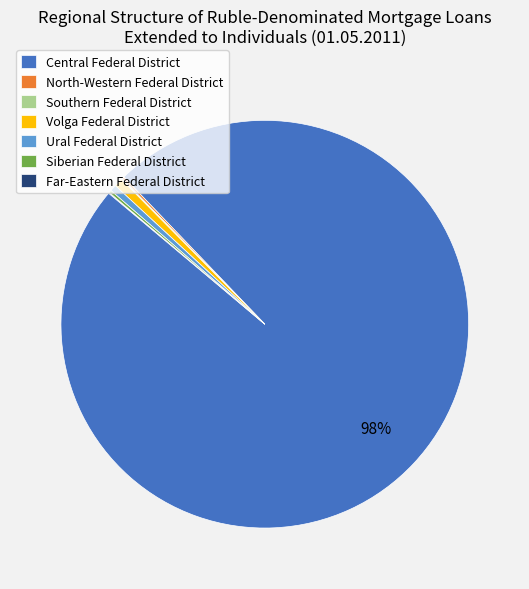

Which slice represents more than half of the pie?

Central Federal District